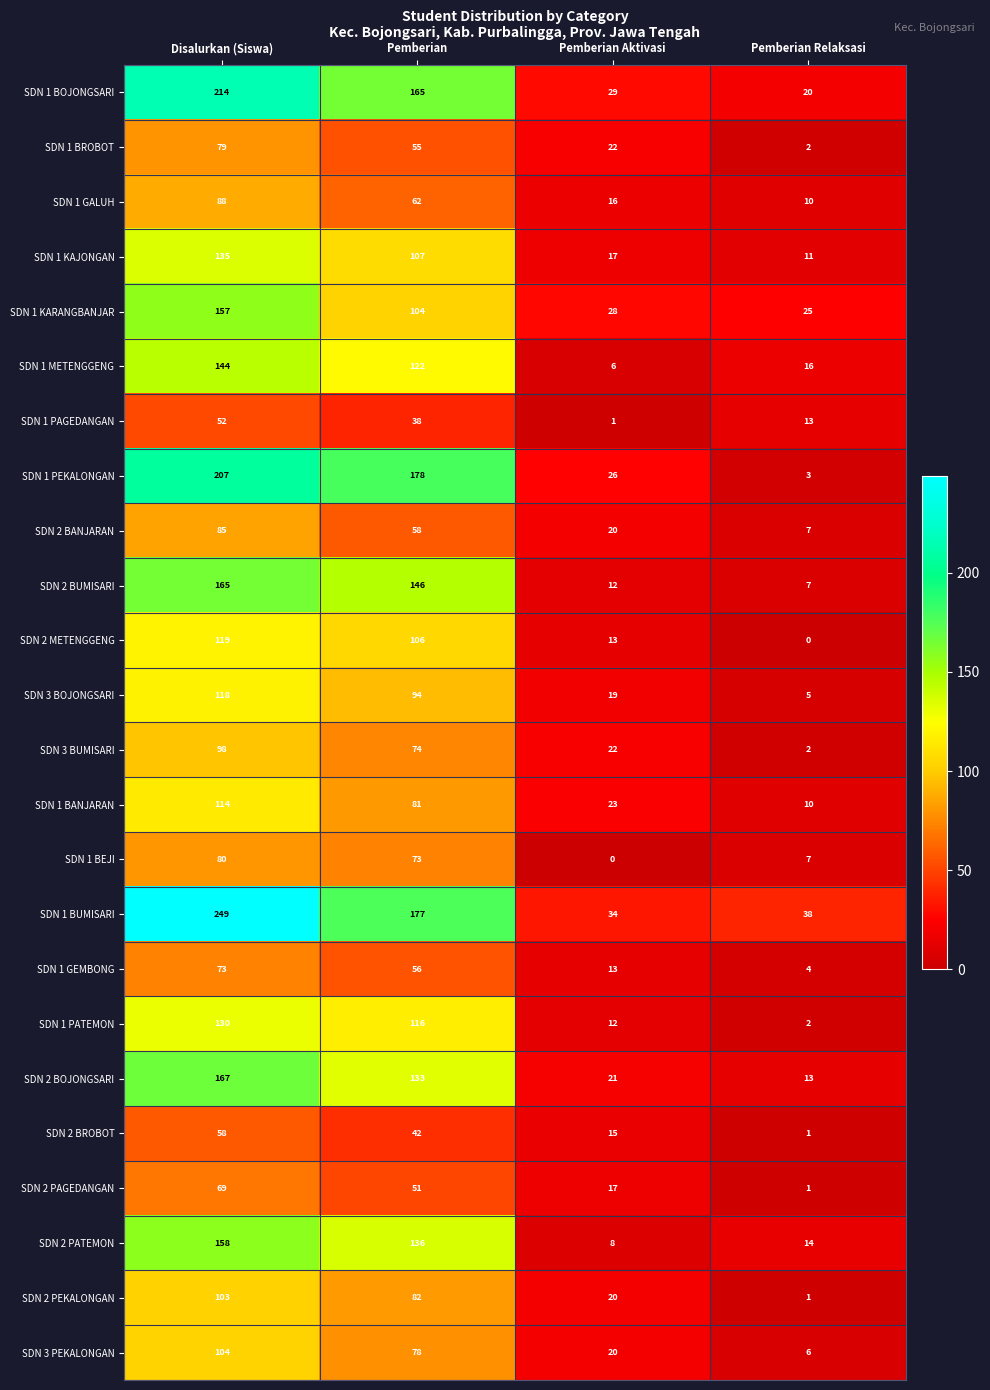

Rank the series at Pemberian from highest to lowest value.

SDN 1 PEKALONGAN, SDN 1 BUMISARI, SDN 1 BOJONGSARI, SDN 2 BUMISARI, SDN 2 PATEMON, SDN 2 BOJONGSARI, SDN 1 METENGGENG, SDN 1 PATEMON, SDN 1 KAJONGAN, SDN 2 METENGGENG, SDN 1 KARANGBANJAR, SDN 3 BOJONGSARI, SDN 2 PEKALONGAN, SDN 1 BANJARAN, SDN 3 PEKALONGAN, SDN 3 BUMISARI, SDN 1 BEJI, SDN 1 GALUH, SDN 2 BANJARAN, SDN 1 GEMBONG, SDN 1 BROBOT, SDN 2 PAGEDANGAN, SDN 2 BROBOT, SDN 1 PAGEDANGAN